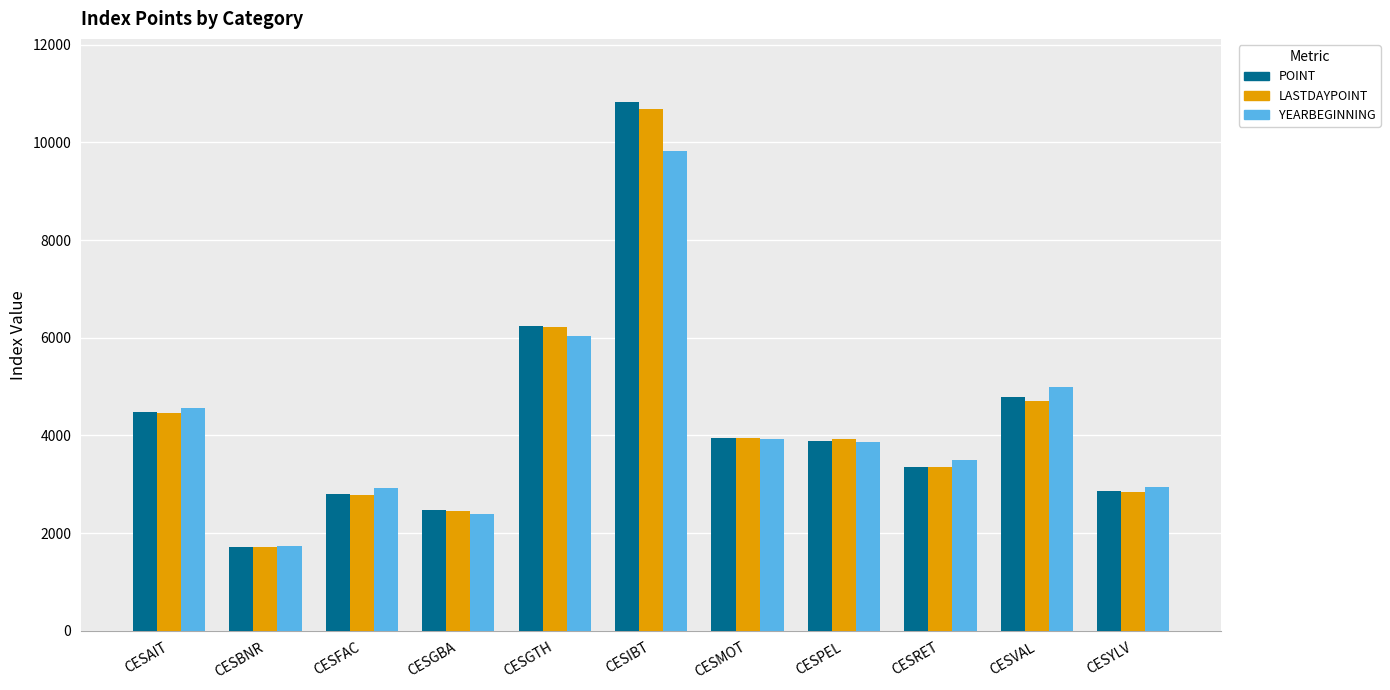

What is the minimum value for POINT?

1711.9